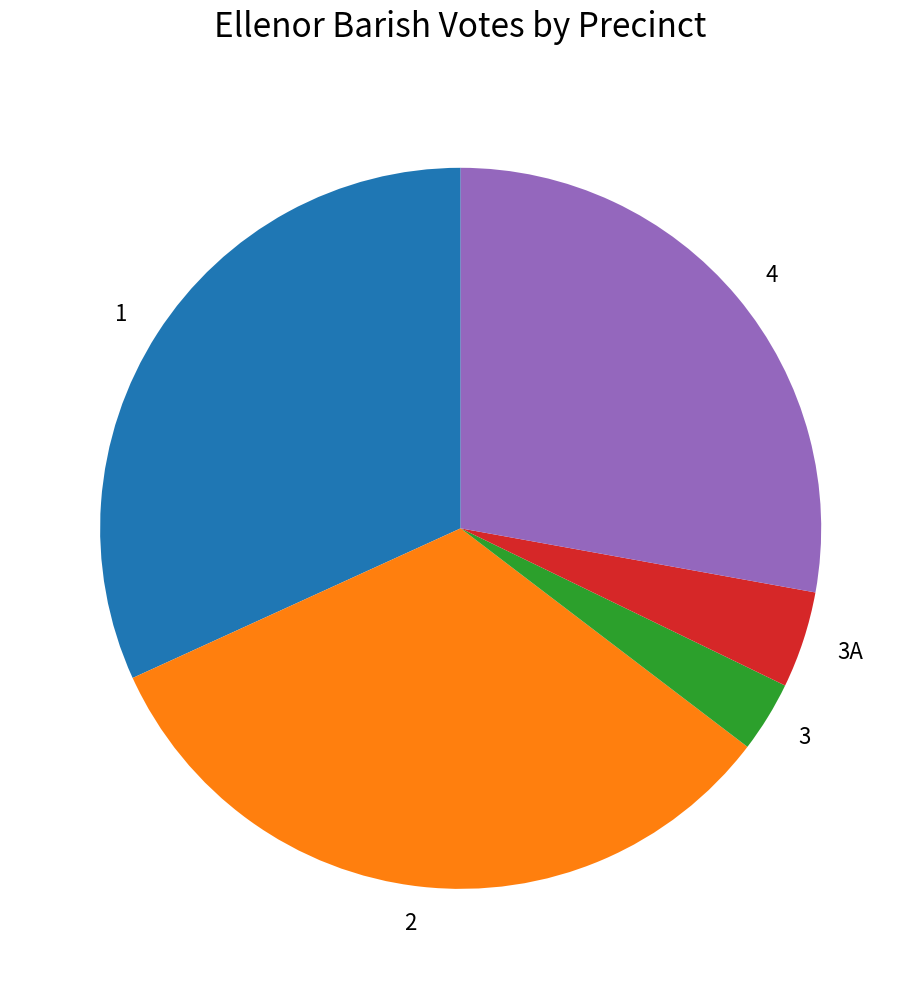

Between 4 and 3, which is larger?

4